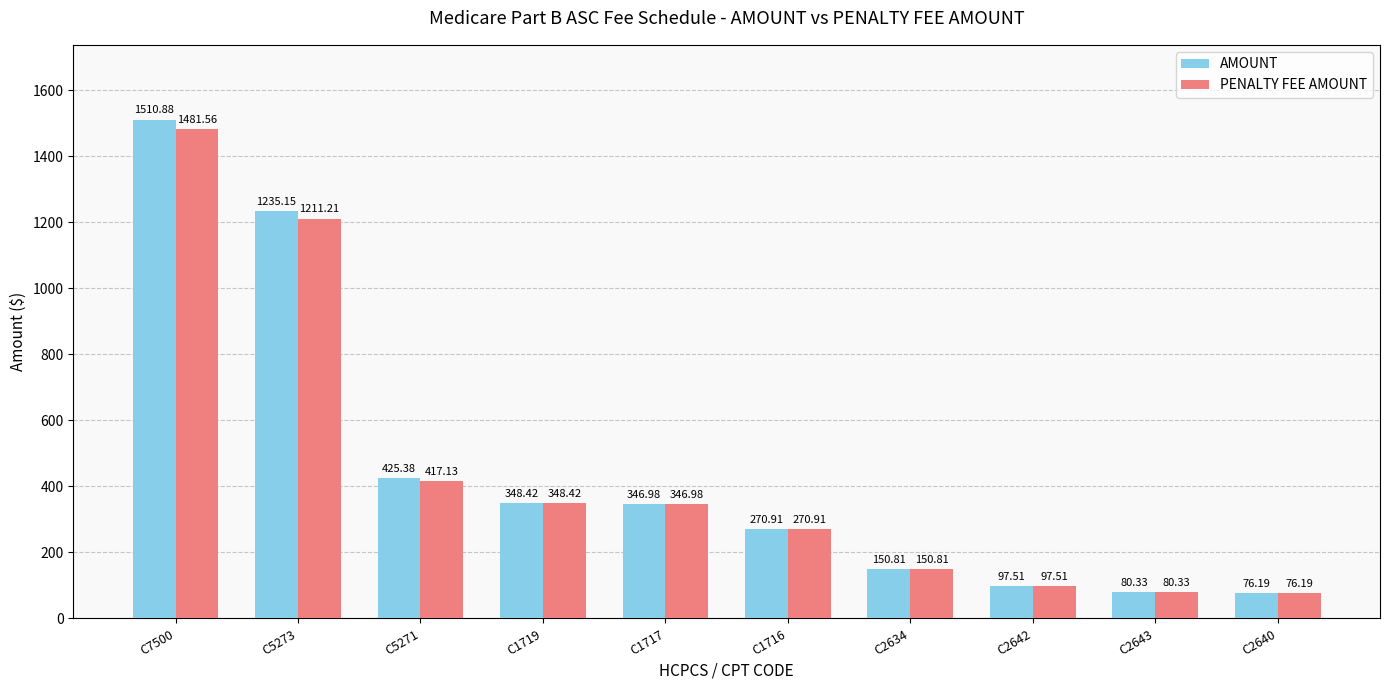

The value of PENALTY FEE AMOUNT at C5273 is 643.7. True or false?

False